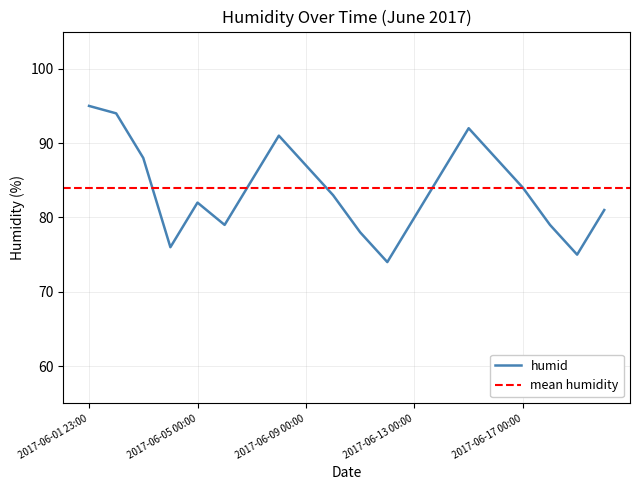

True or false: the data has more than 0 interior local peaks.

True